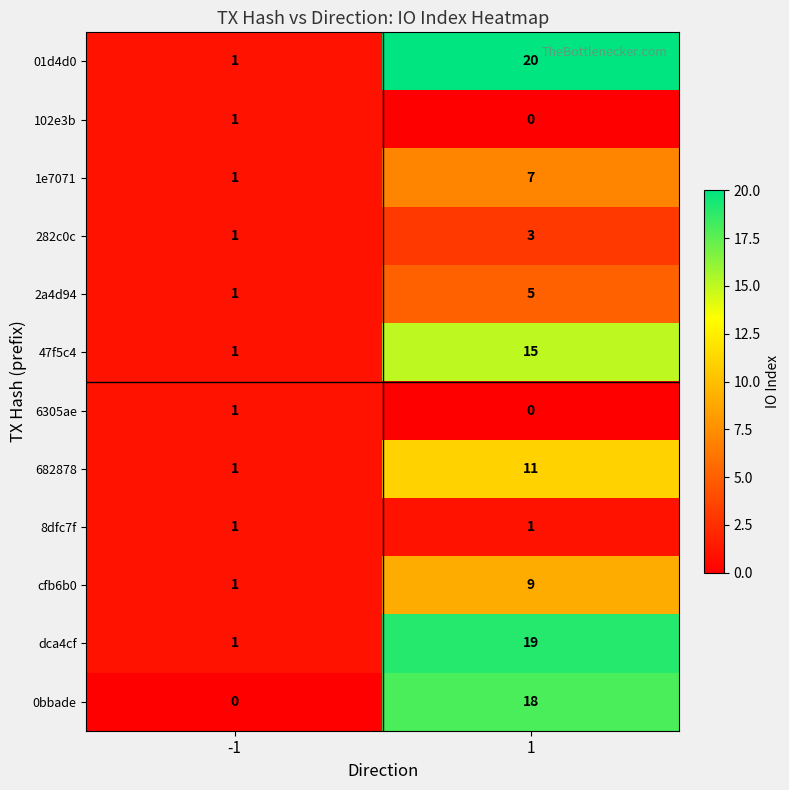

Reading left to right, what are all the values shown in this chart?

01d4d0: 1	20
102e3b: 1	0
1e7071: 1	7
282c0c: 1	3
2a4d94: 1	5
47f5c4: 1	15
6305ae: 1	0
682878: 1	11
8dfc7f: 1	1
cfb6b0: 1	9
dca4cf: 1	19
0bbade: 0	18